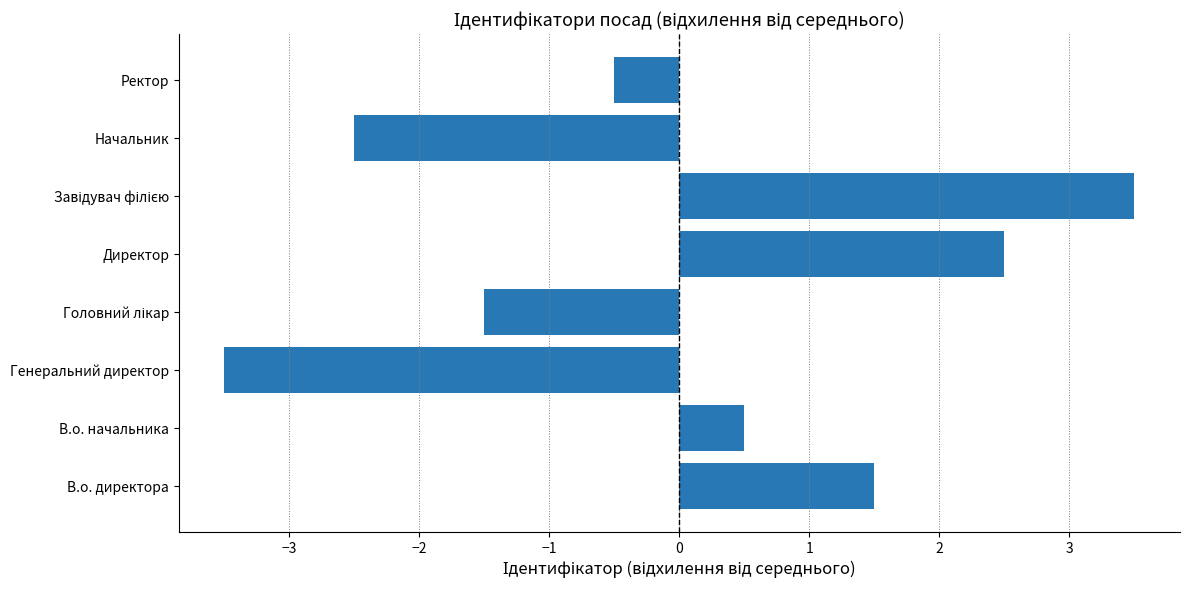

How many values are below 0?

4